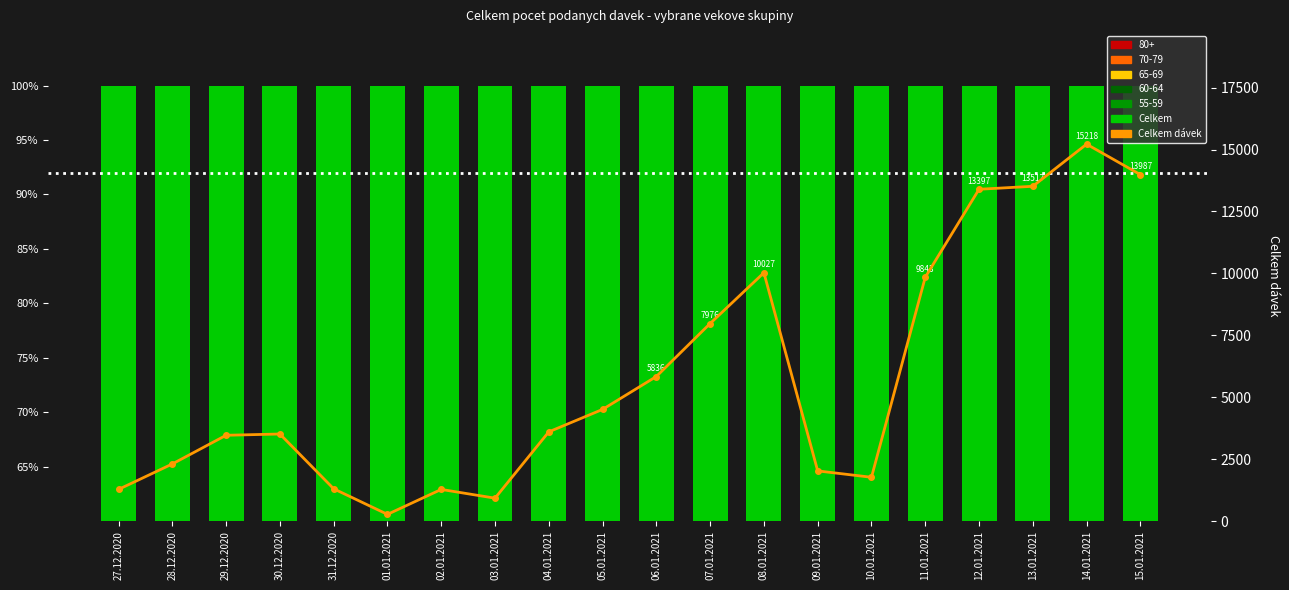

The Celkem series shows 136.9 at 01.01.2021. True or false?

False